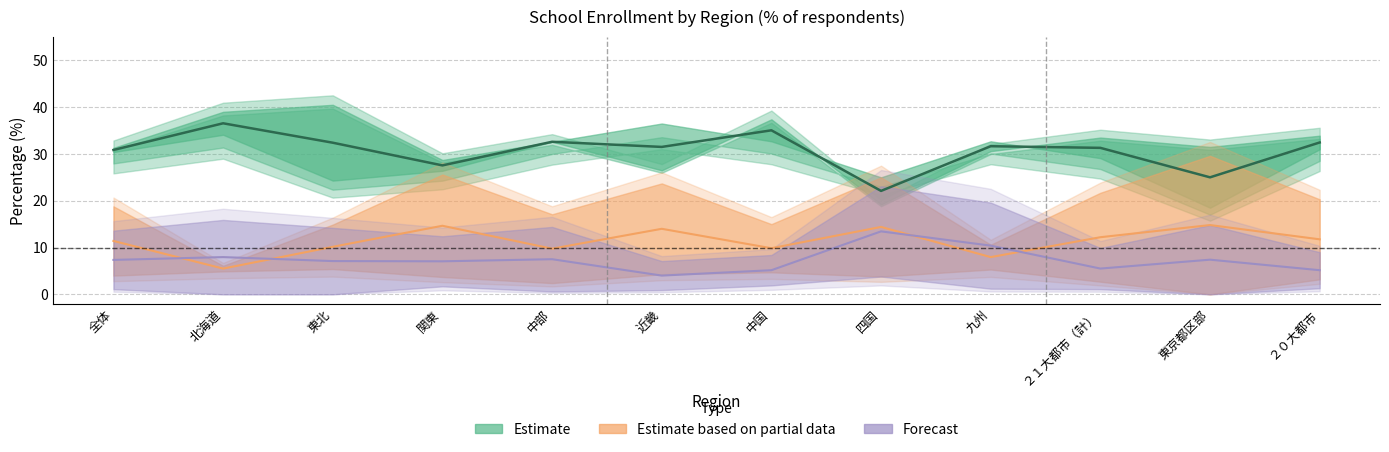

Which label corresponds to the largest value in the chart?

東北